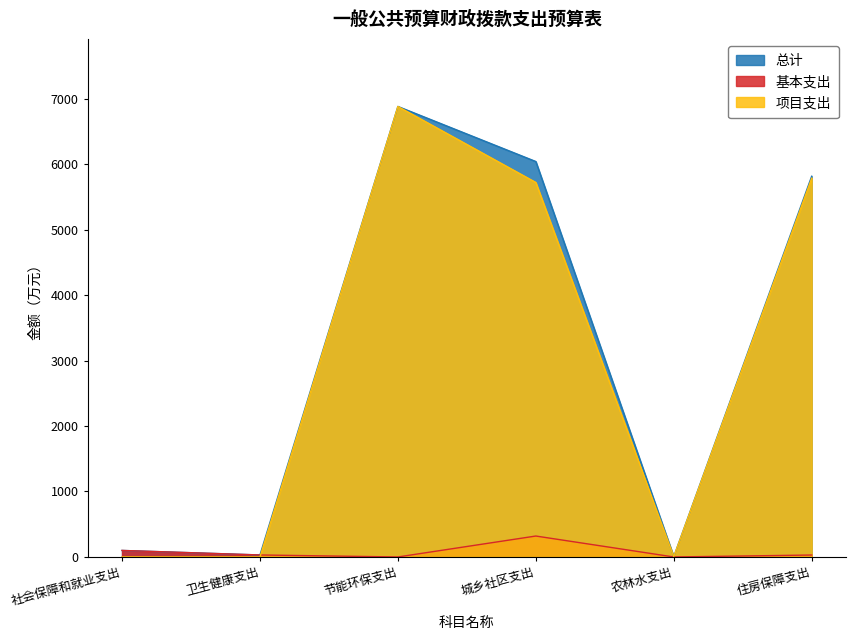

How many interior local valleys does the 项目支出 series have?

1